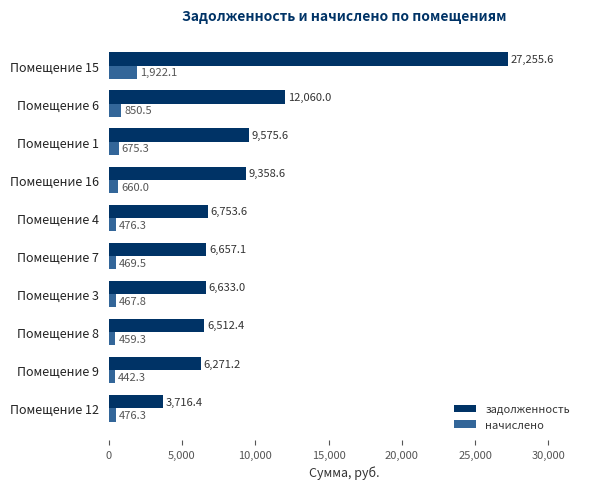

True or false: задолженность has a value of 11390.7 at Помещение 15.

False